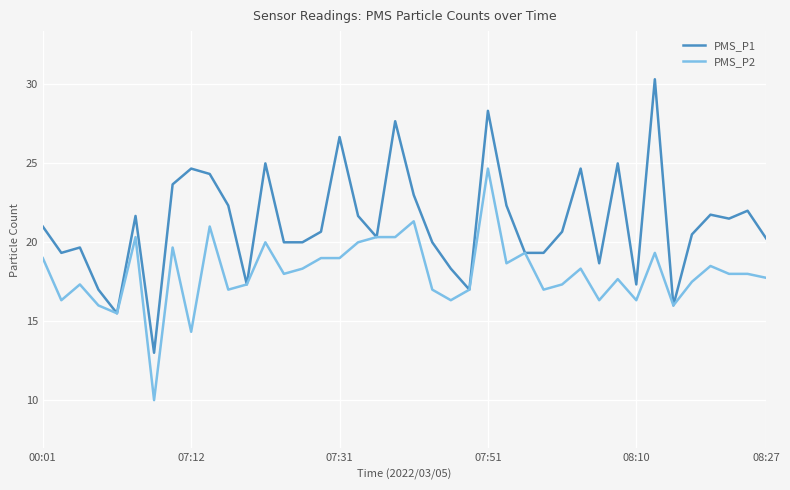

What is the minimum value for PMS_P1?

13.0